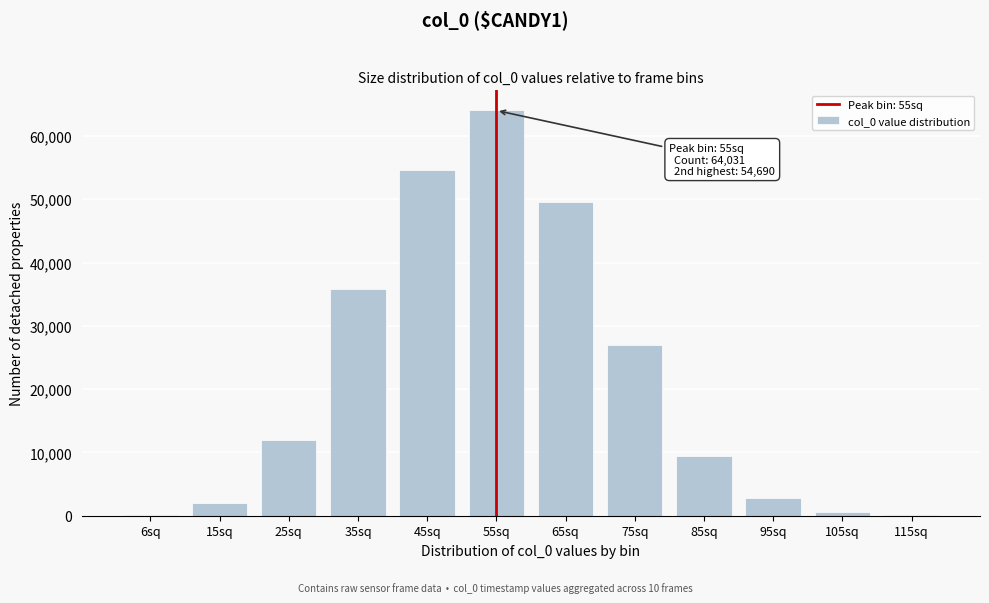

What is the maximum value shown in the chart?

64031